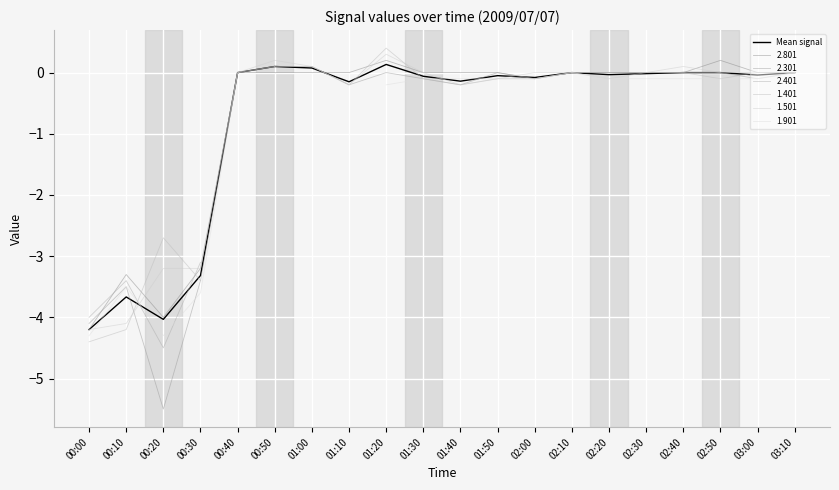

Reading left to right, extract all data points from this chart.

-4.2	-3.7	-4.0	-3.3	0.0	0.1	0.1	-0.2	0.1	-0.1	-0.1	-0.1	-0.1	0.0	-0.0	-0.0	0.0	0.0	-0.0	0.0